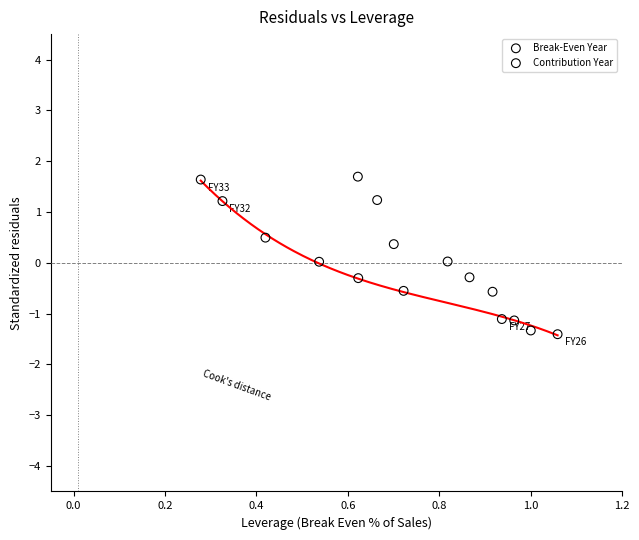

What are all the series names shown in the legend?

Break-Even Year, Contribution Year